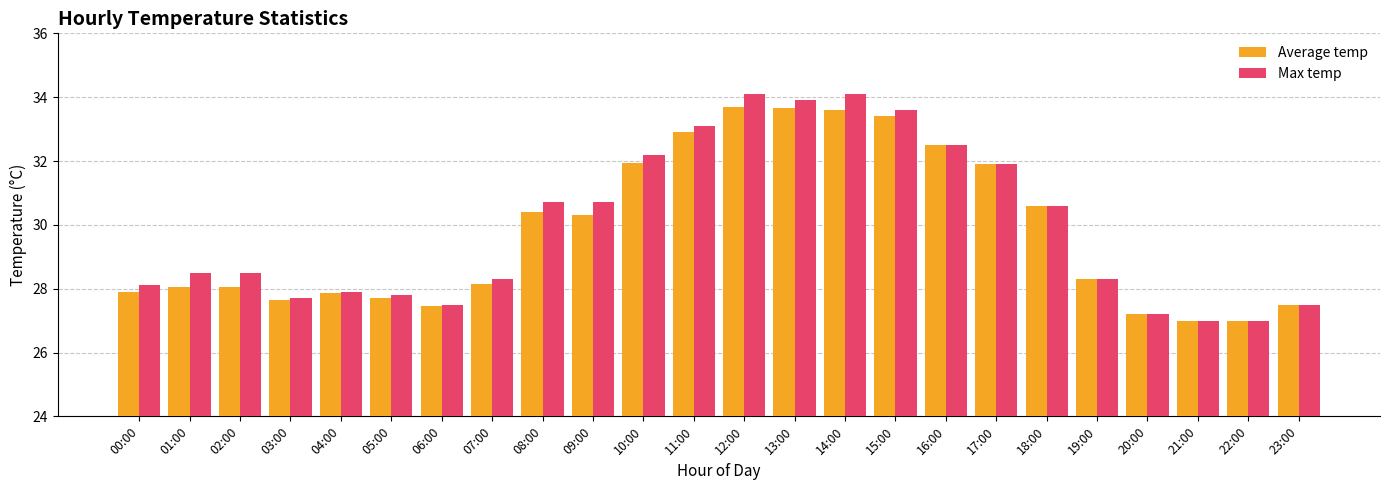

Is it true that Max temp equals 58.3 at 11:00?

False